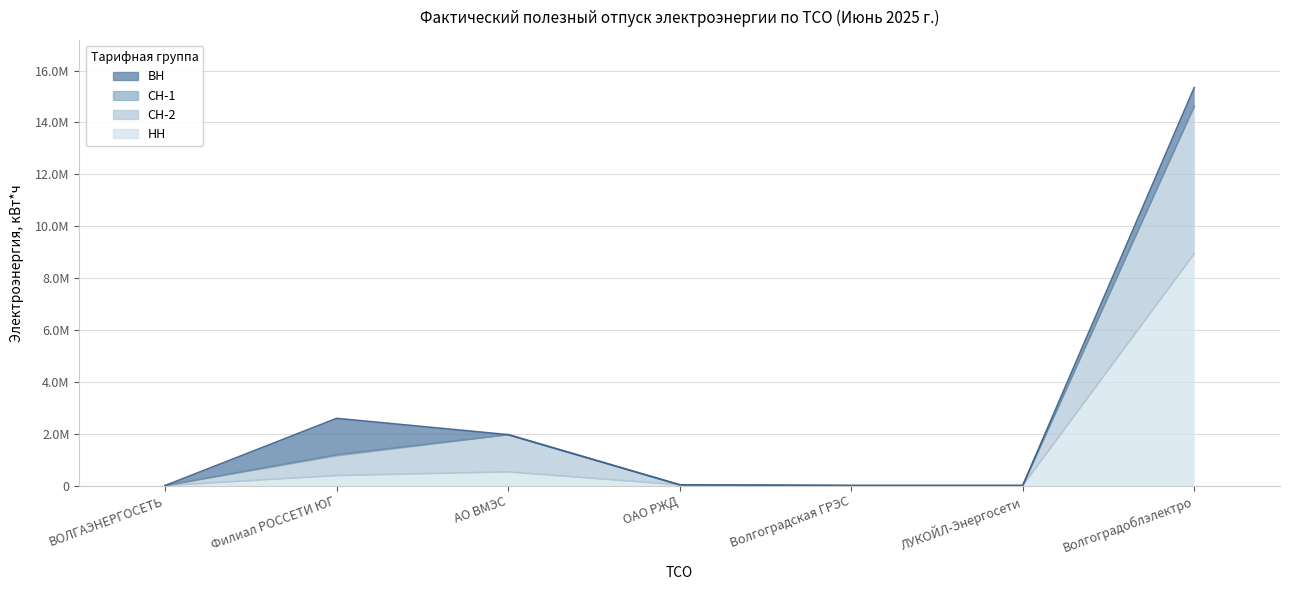

How many data points in СН-2 are above 29442?

3